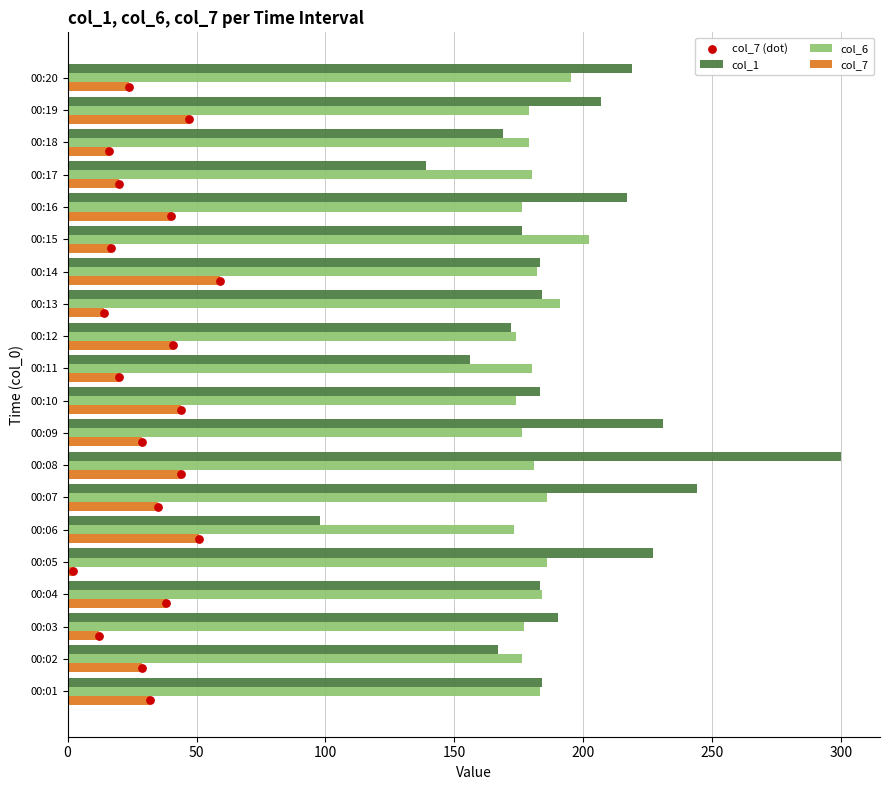

Is the value of col_7 at 00:03 greater than the value of col_1 at 00:10?

No